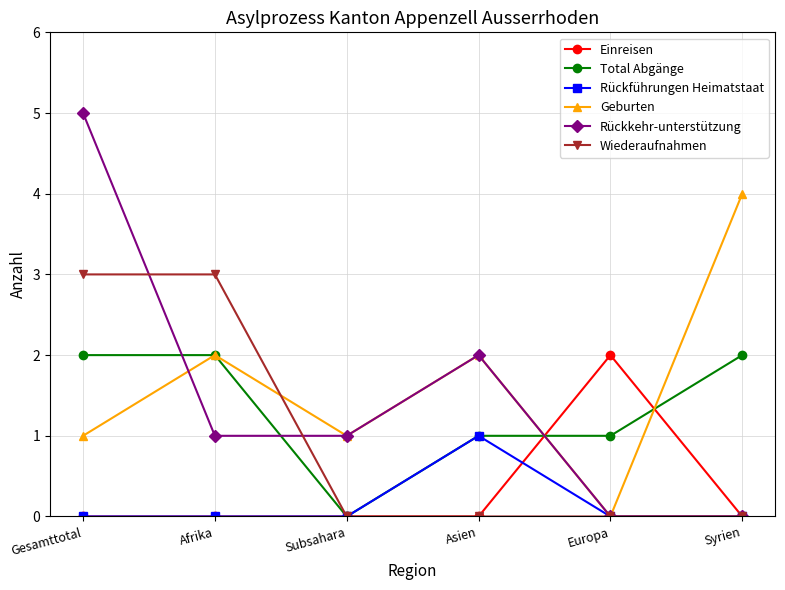

What is the maximum value for Geburten?

4